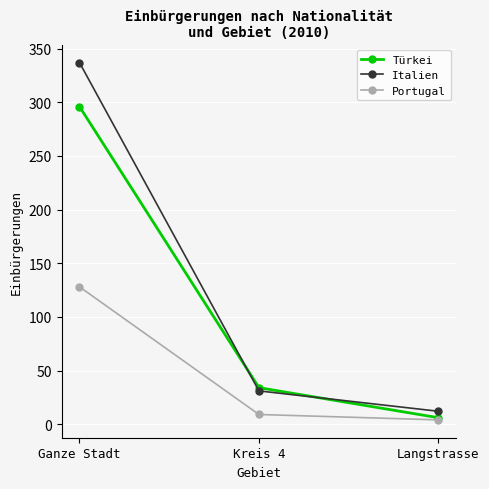

Is the value of Türkei at Ganze Stadt greater than the value of Italien at Kreis 4?

Yes